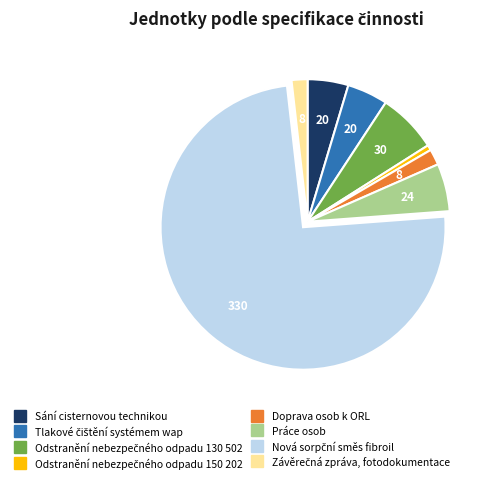

Count the number of slices in the pie.

8